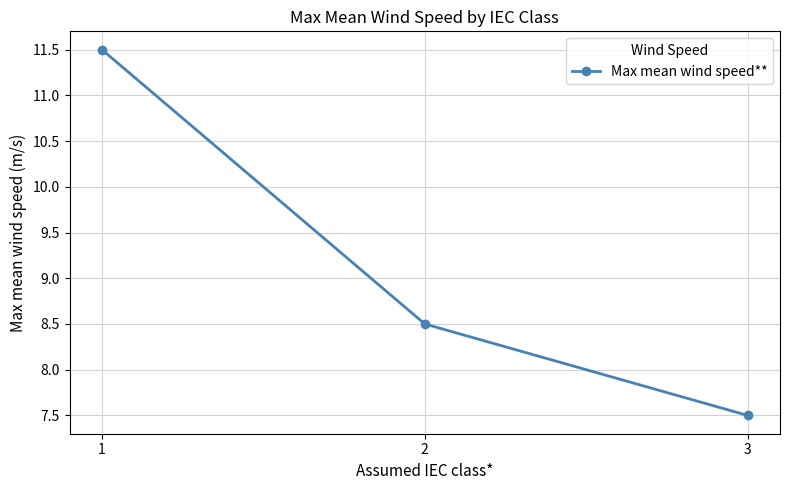

The value at 3 is 7.5. True or false?

True